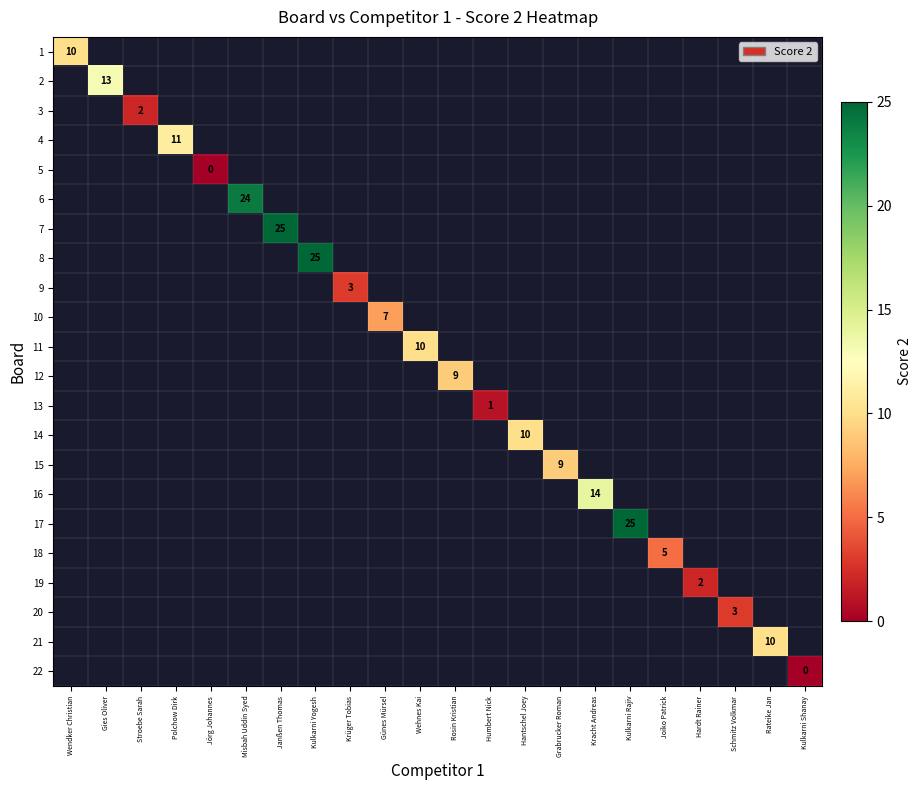

True or false: 4 has a value of 18 at Polchow Dirk.

False